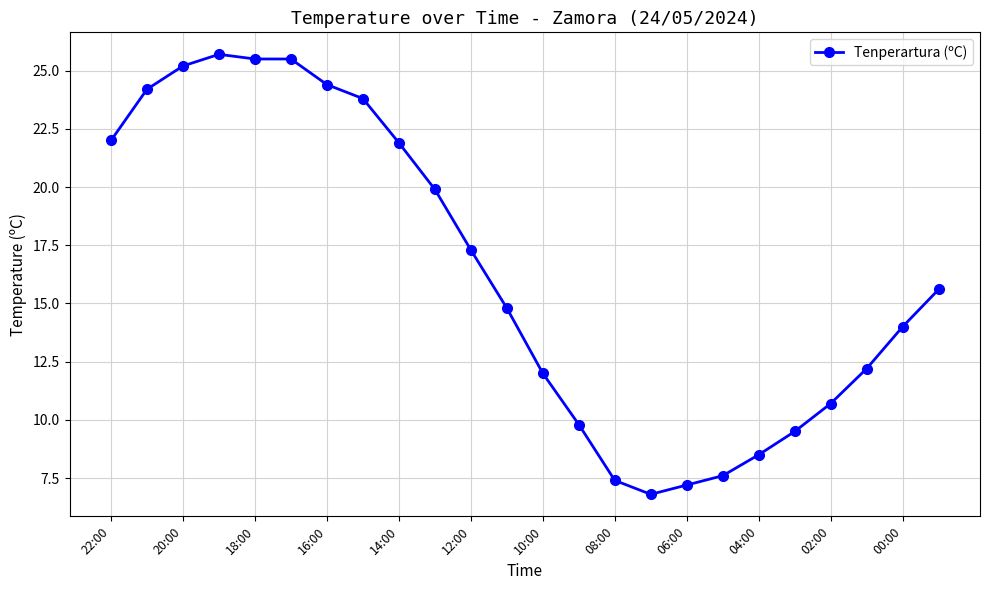

What is the sum of all values?

391.5